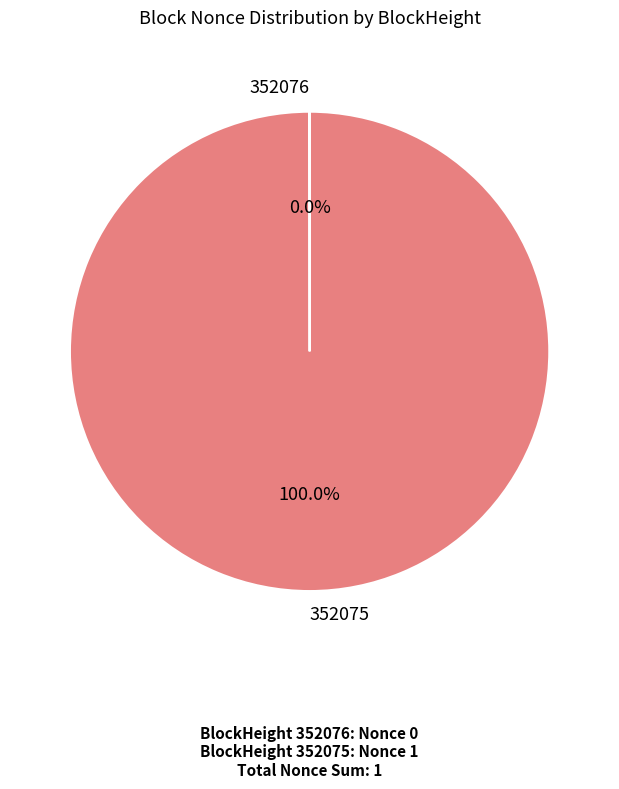

Which category has the biggest portion of the pie?

352075